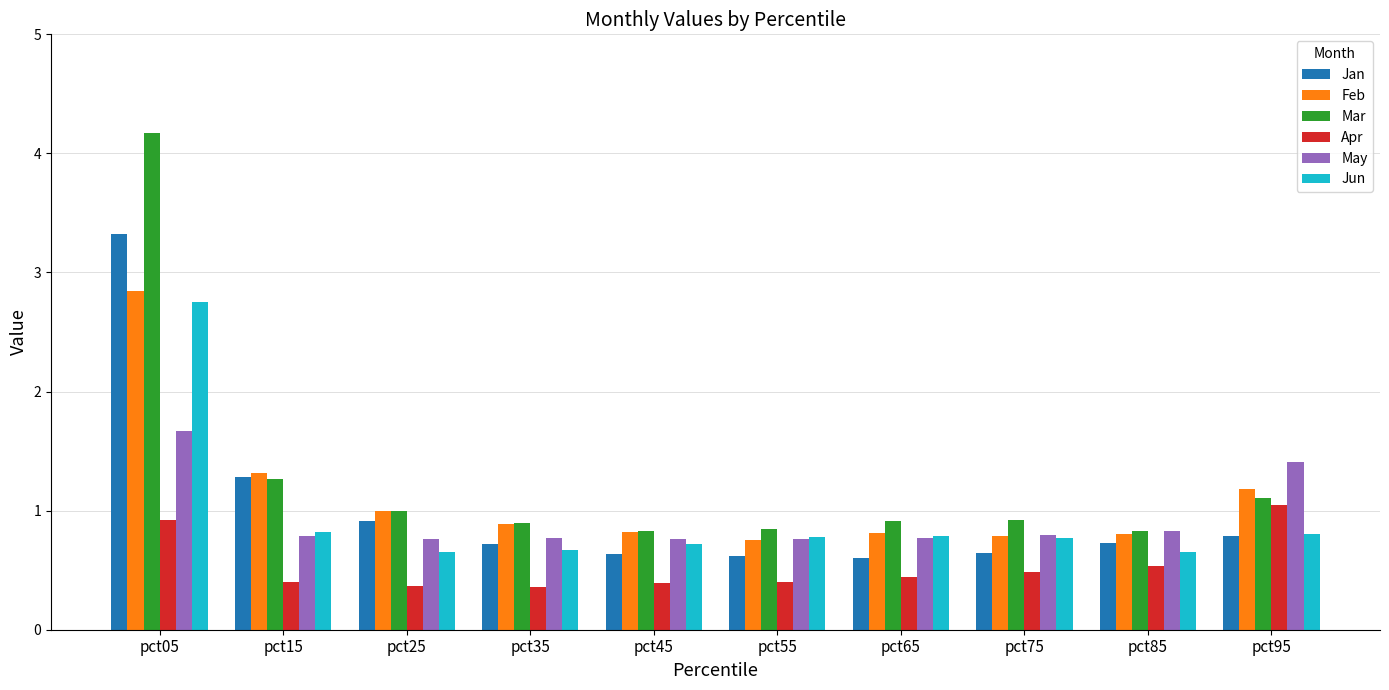

What is the sum of all Feb values?

11.2